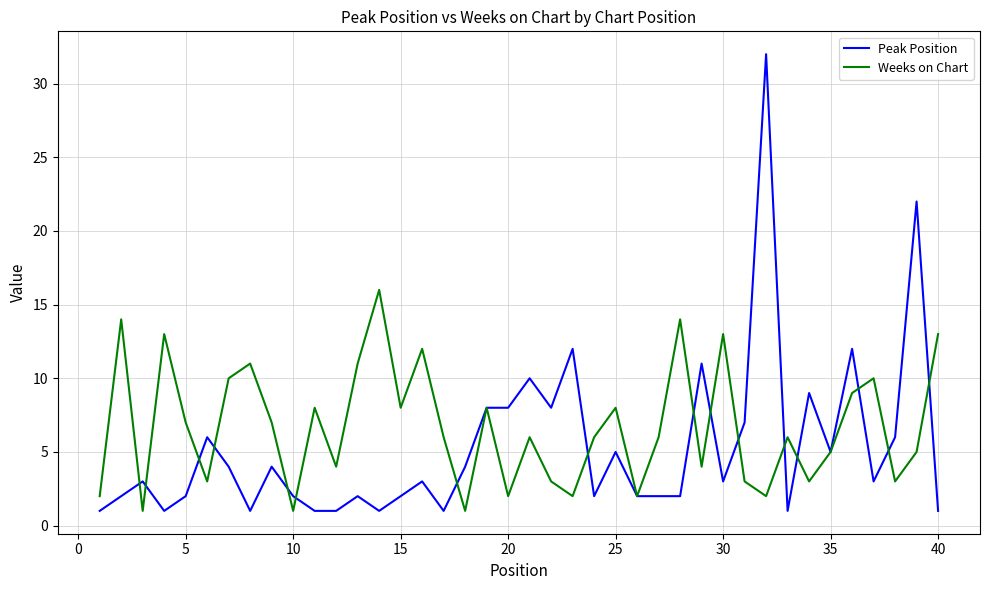

What is the maximum value shown in the chart?

32